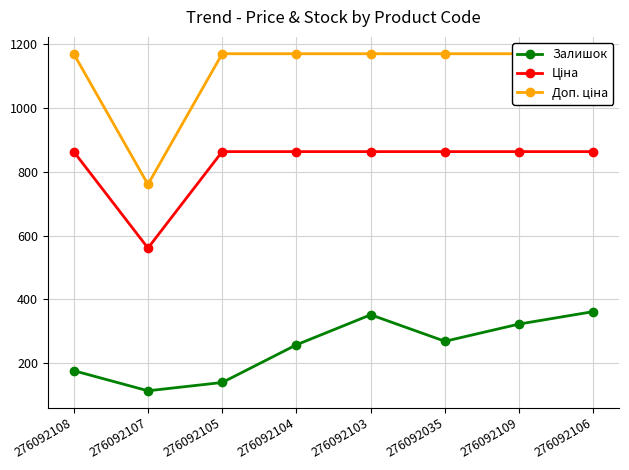

What are all the series names shown in the legend?

Залишок, Ціна, Доп. ціна